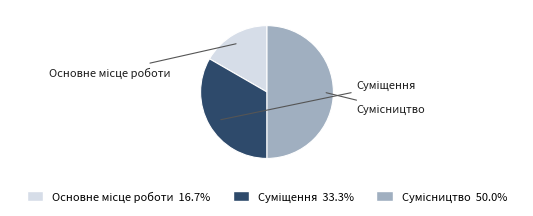

Does Сумісництво account for over 50% of the chart?

No